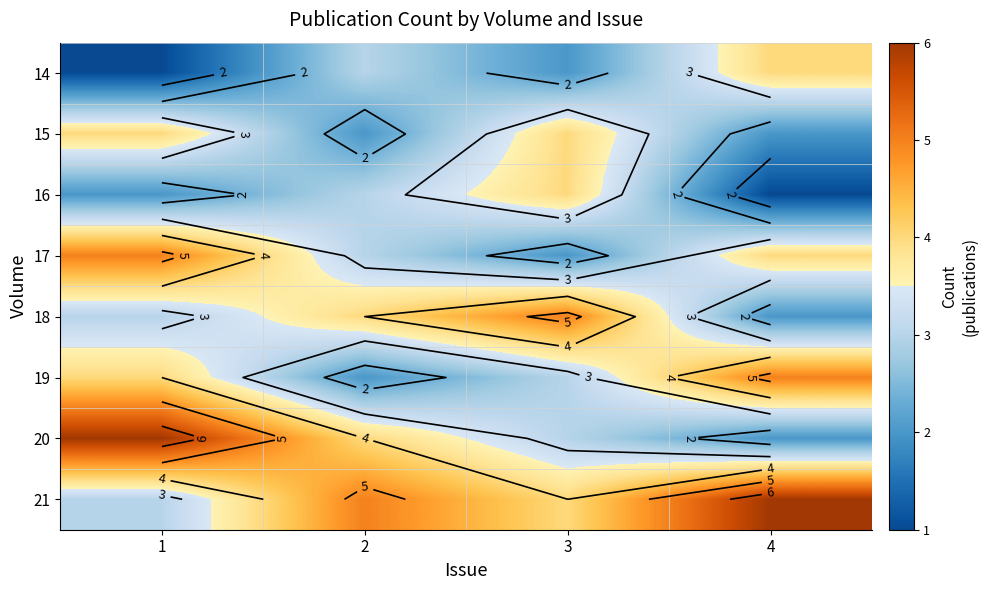

What is the difference between the second highest and minimum values in the 18 series?

2